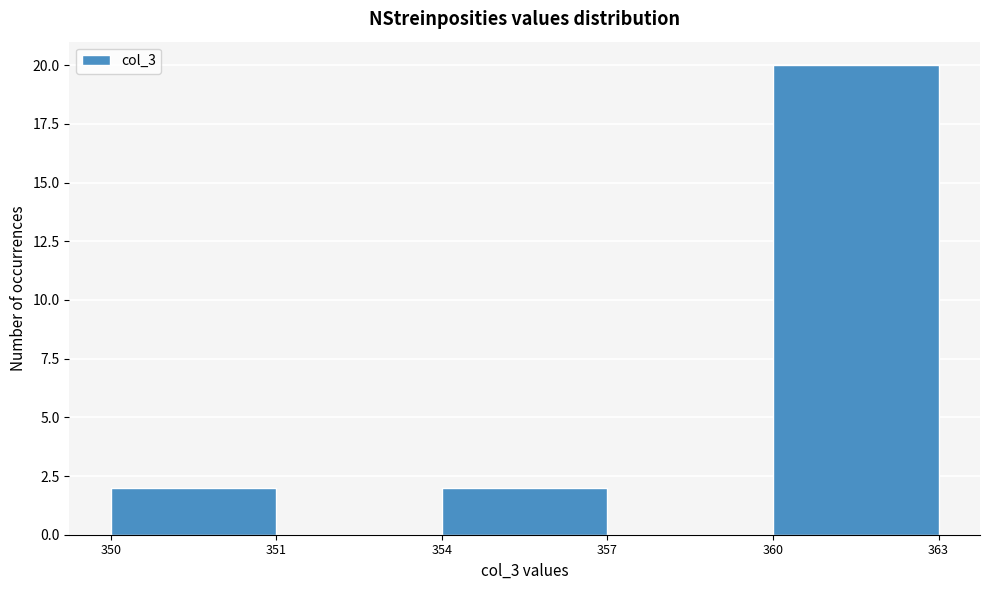

Reading right to left, transcribe all the data shown in this chart.

360=20	357=0	354=2	351=0	350=2